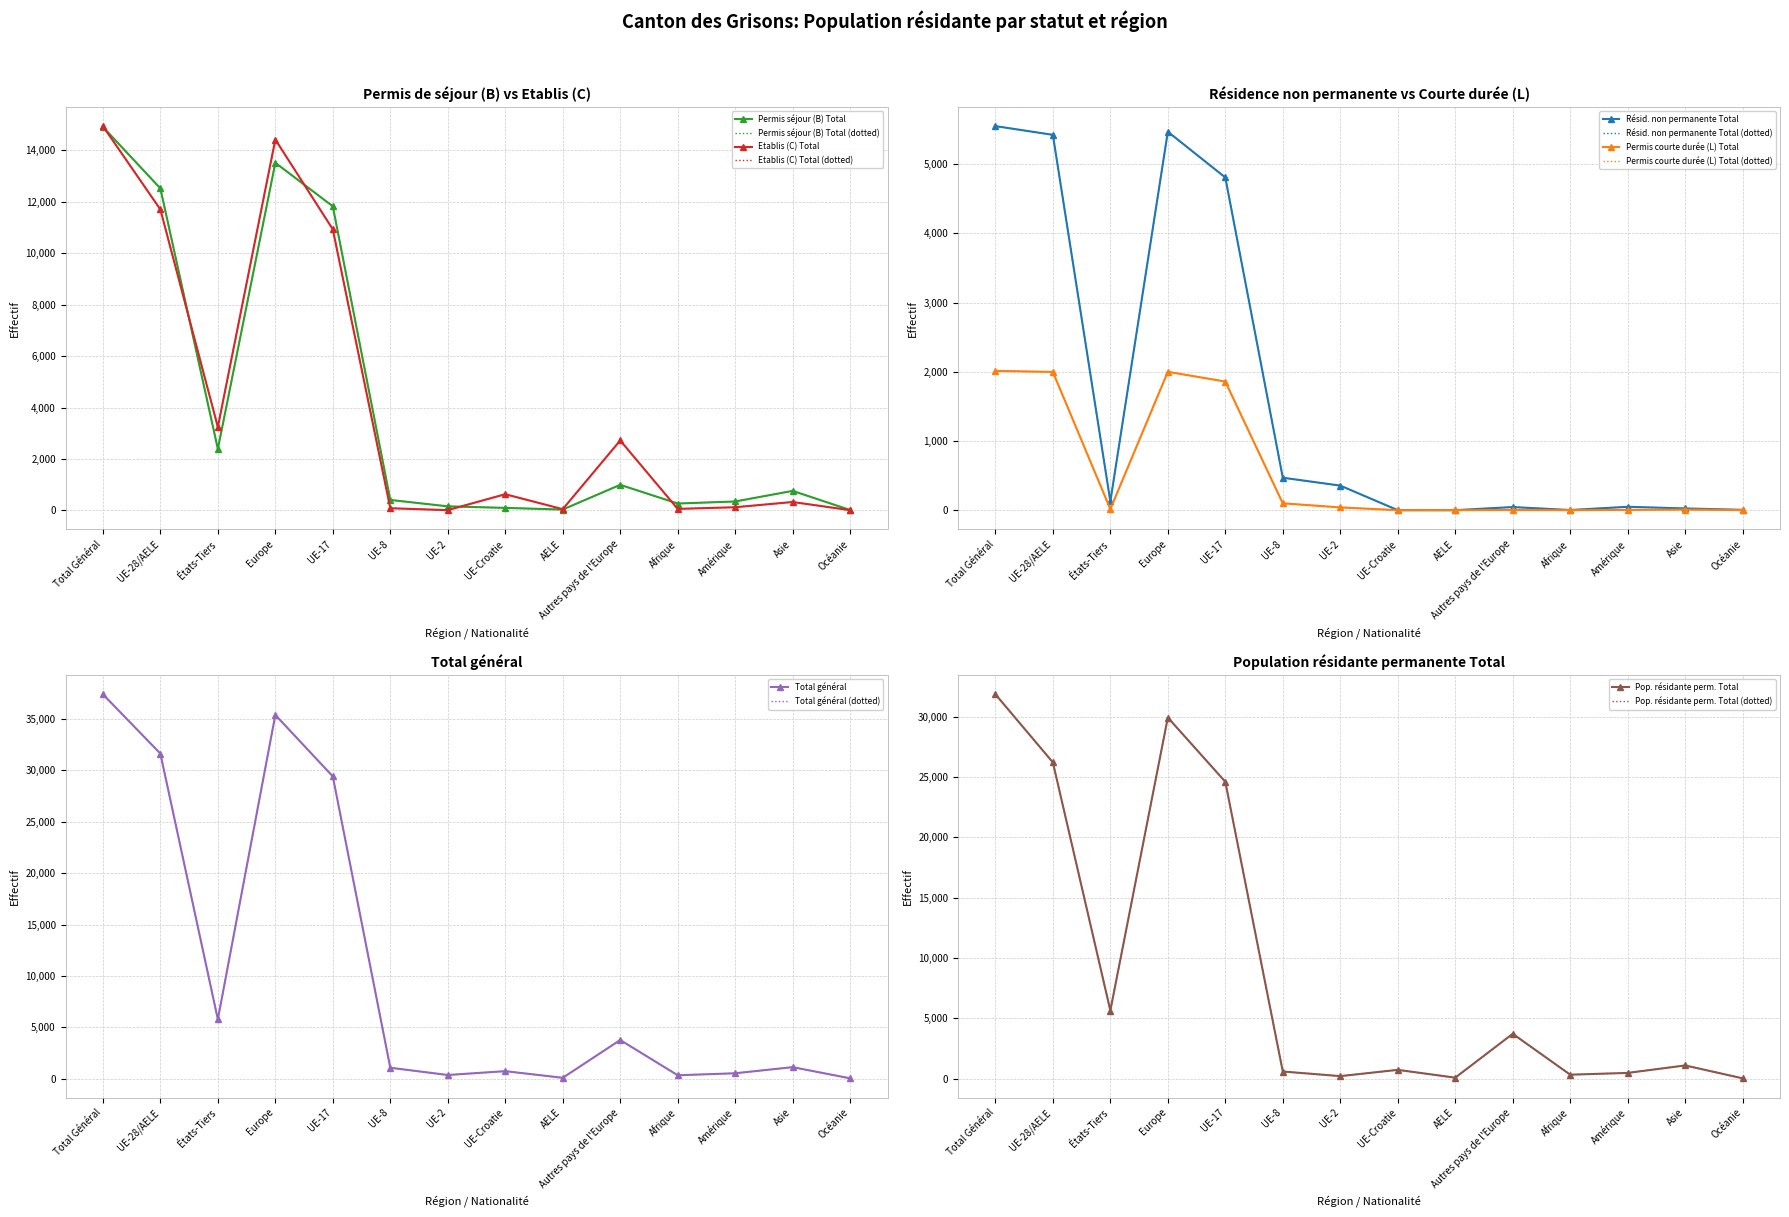

What is the highest value of the Permis courte durée (L) Total series?

2012